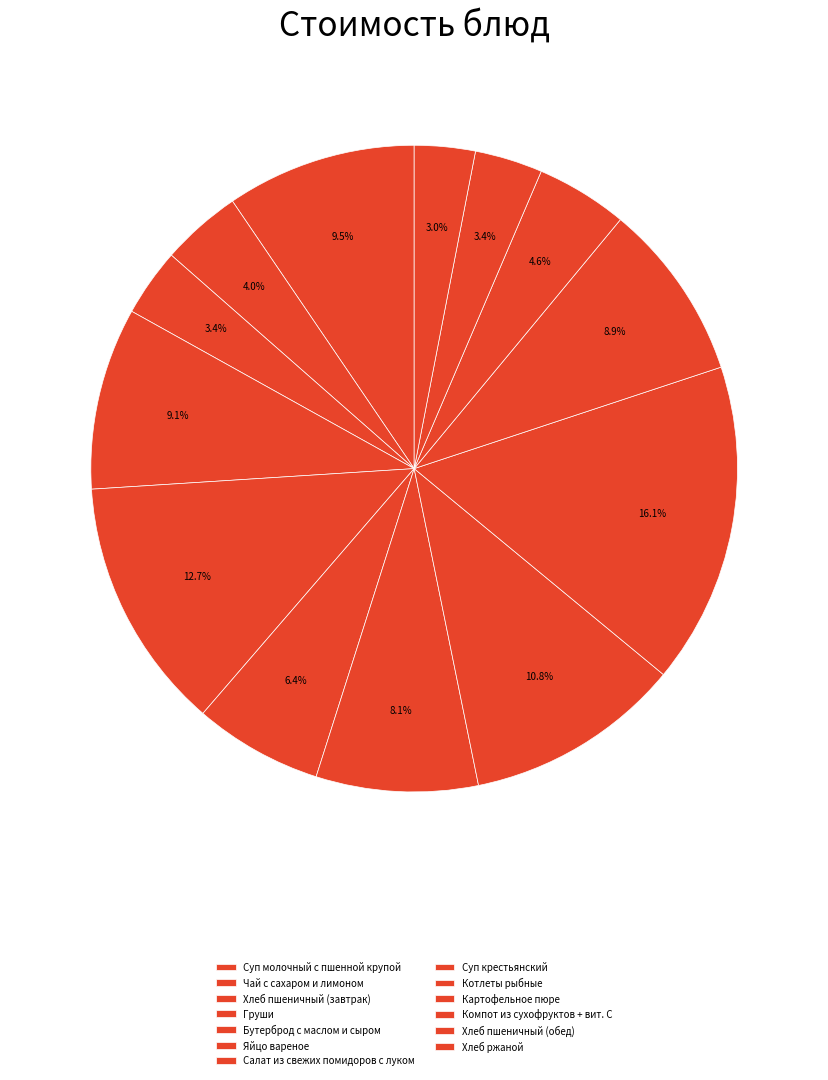

Which has a higher value, Салат из свежих помидоров с луком or Хлеб пшеничный (обед)?

Салат из свежих помидоров с луком